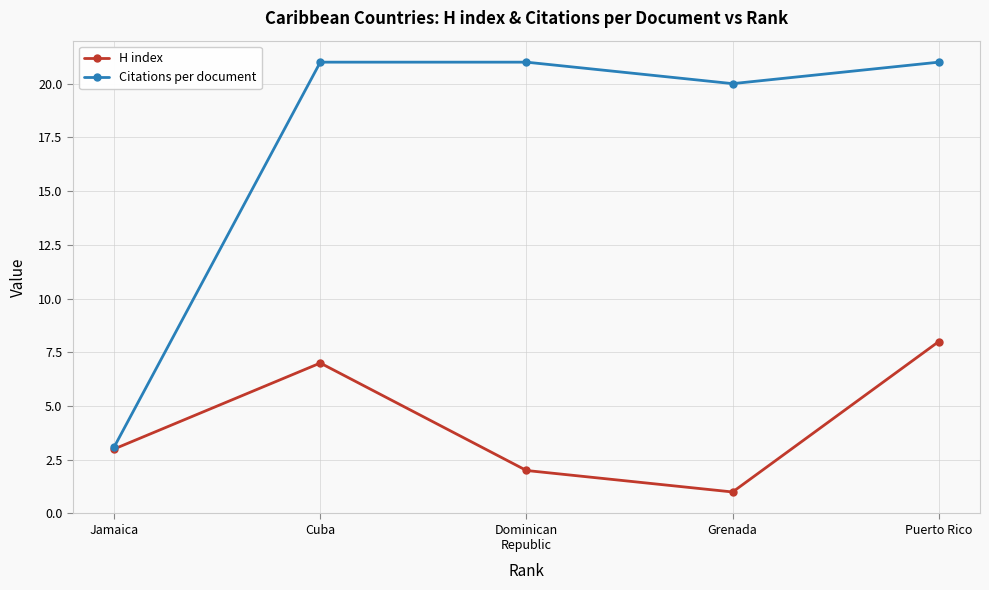

Is the value of Citations per document at Cuba greater than the value of H index at Cuba?

Yes